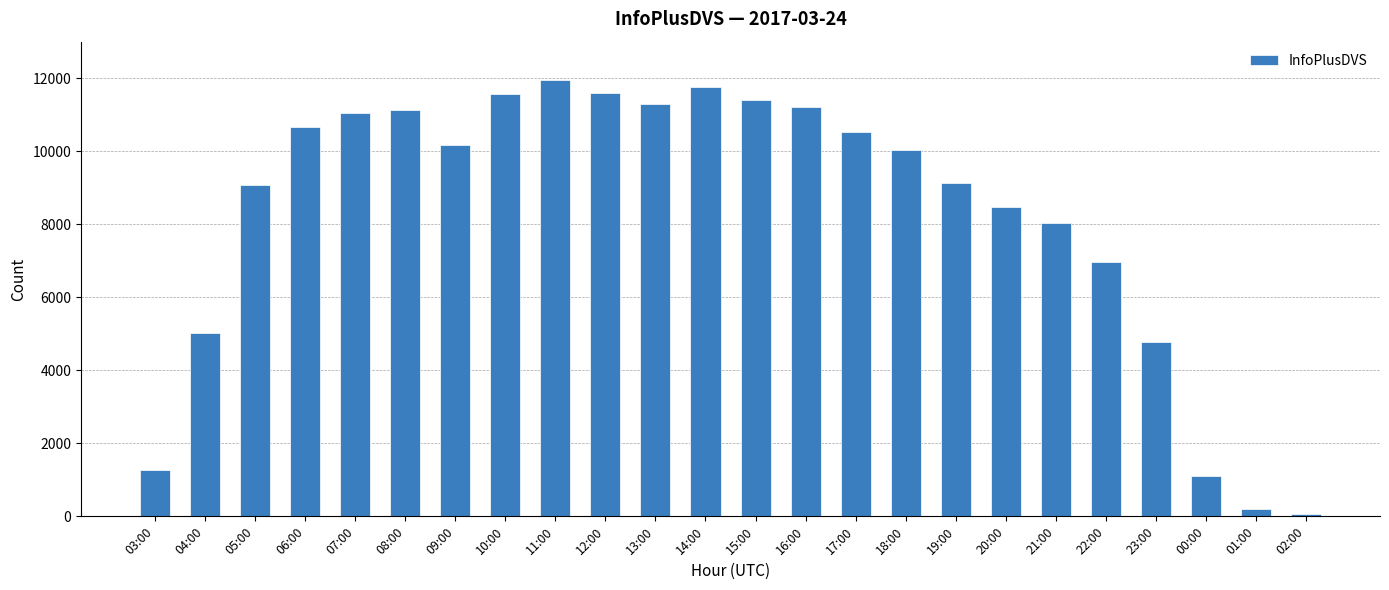

What is the approximate value at 16:00?

11213